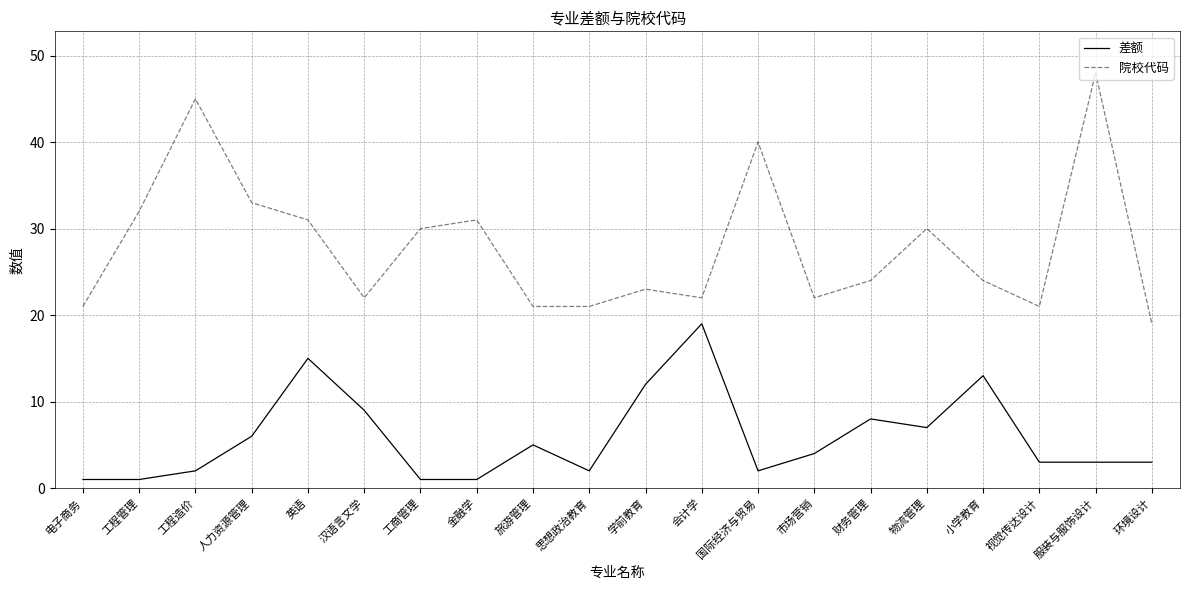

True or false: 差额 and 院校代码 cross at least once.

False